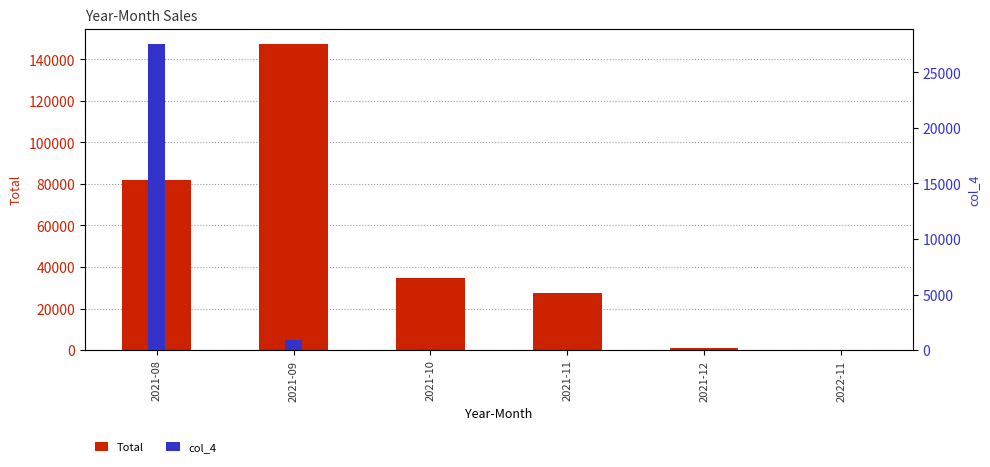

Where is col_4 nearest to the value 13781?

2021-09